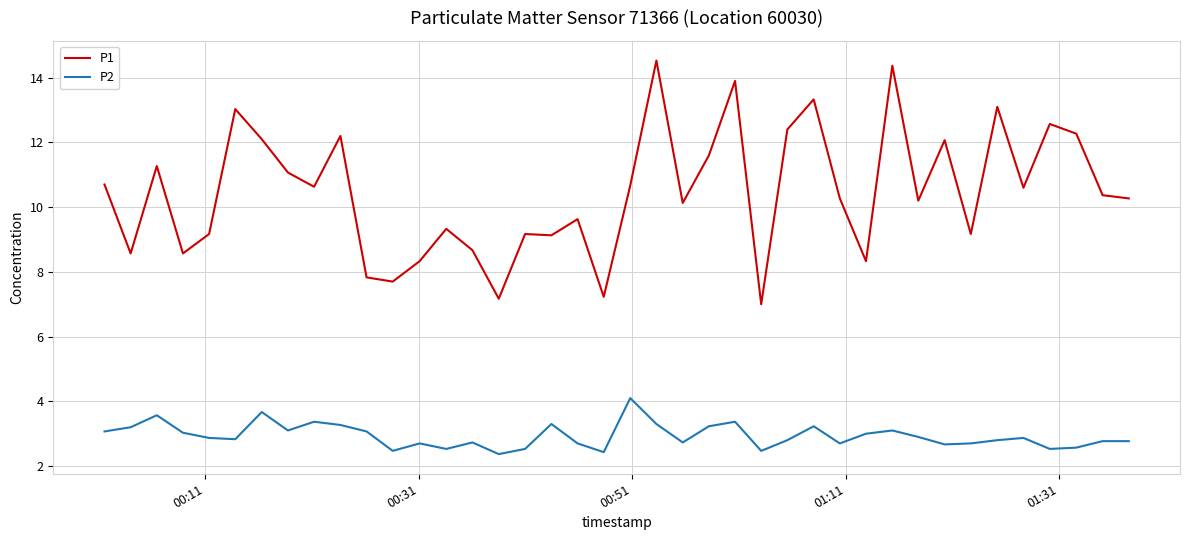

List the series in order of their peak value, lowest first.

P2, P1